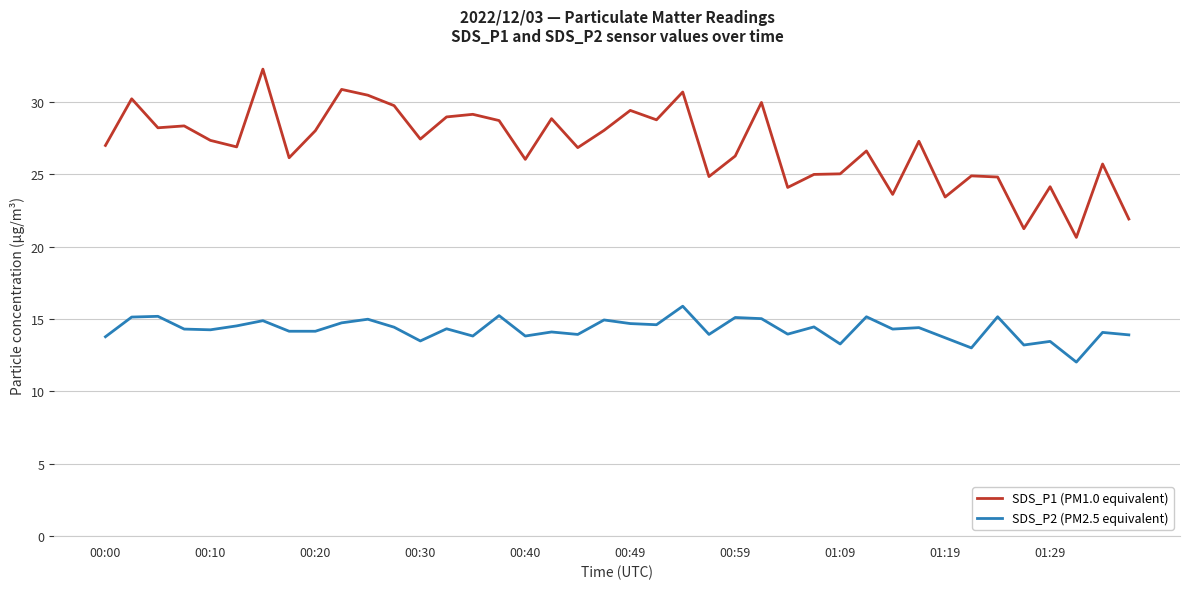

Which series has the largest total across all categories?

SDS_P1 (PM1.0 equivalent)